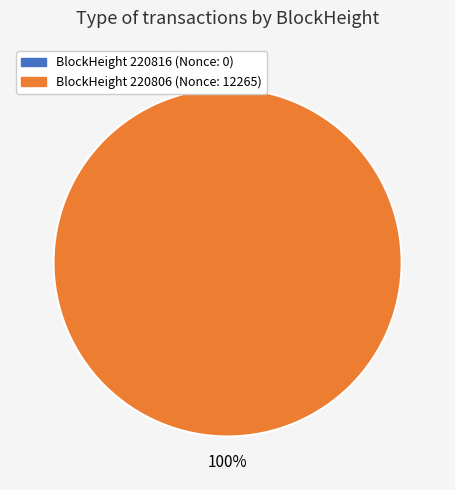

Which category accounts for the majority?

220806